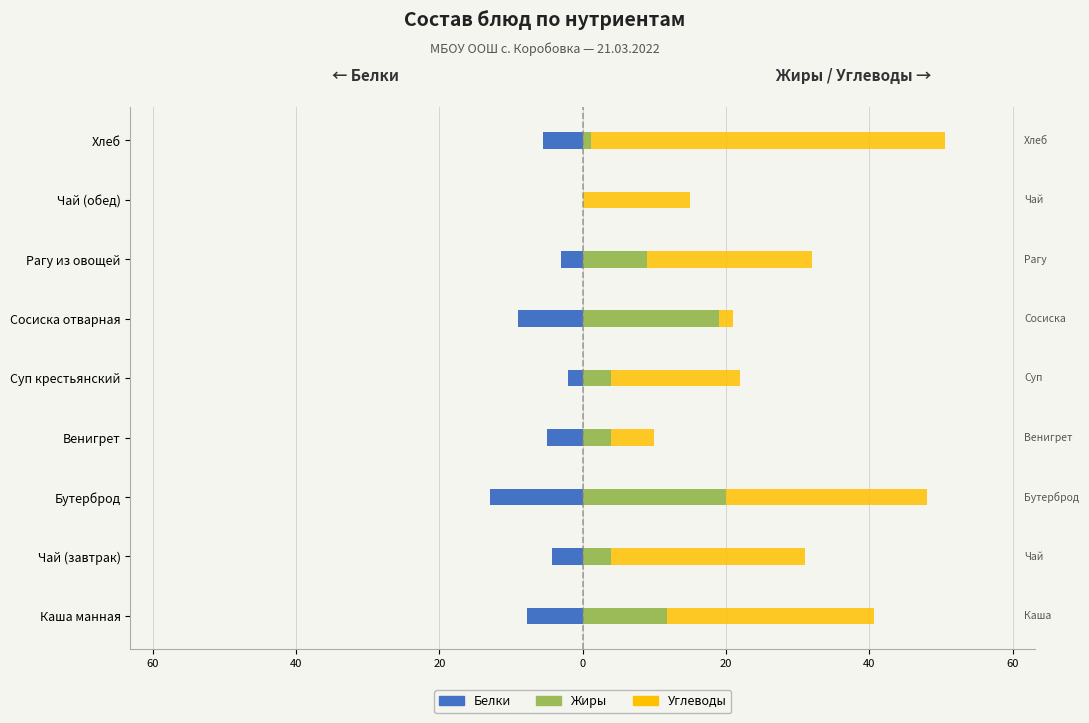

What is the maximum value for Жиры?

20.0